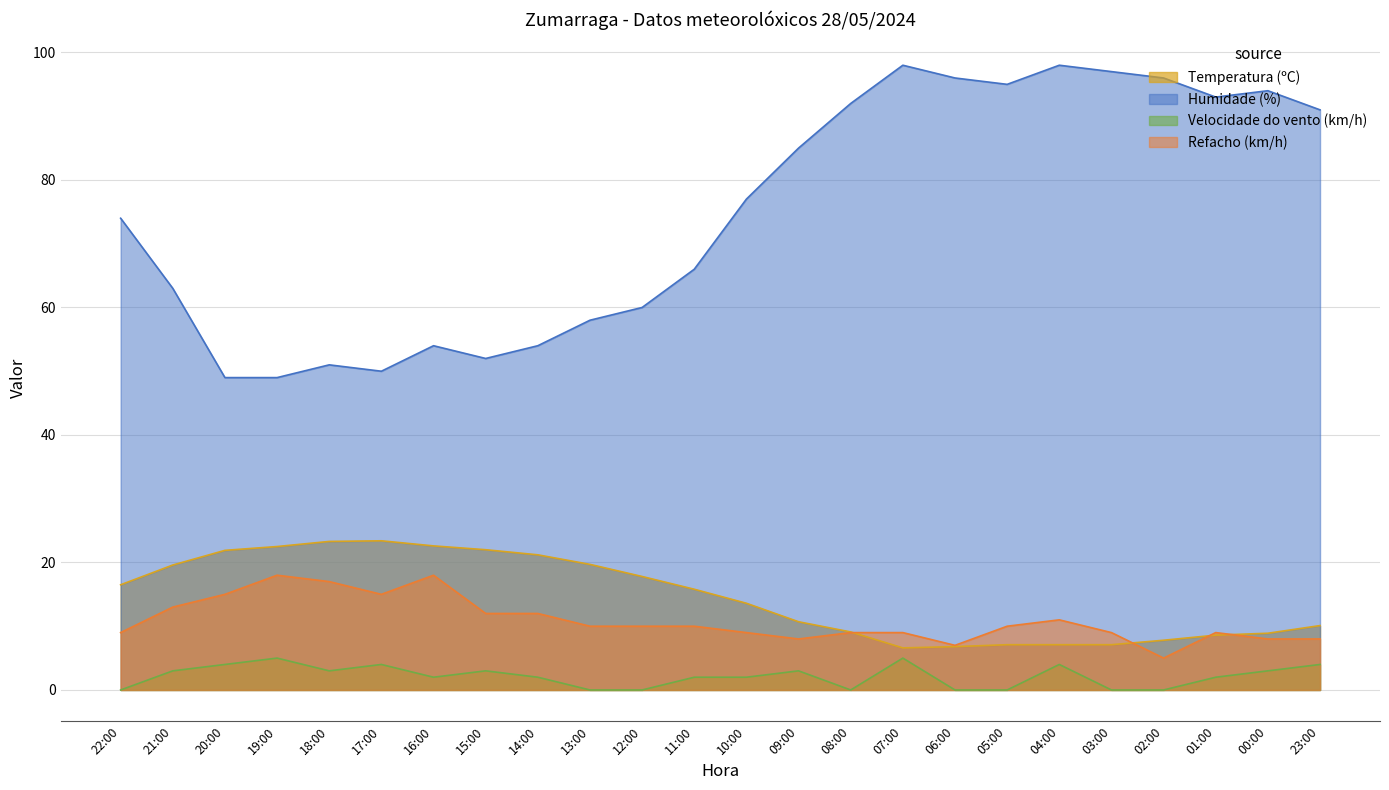

Which category has the lowest value in the Temperatura (ºC) series?

07:00